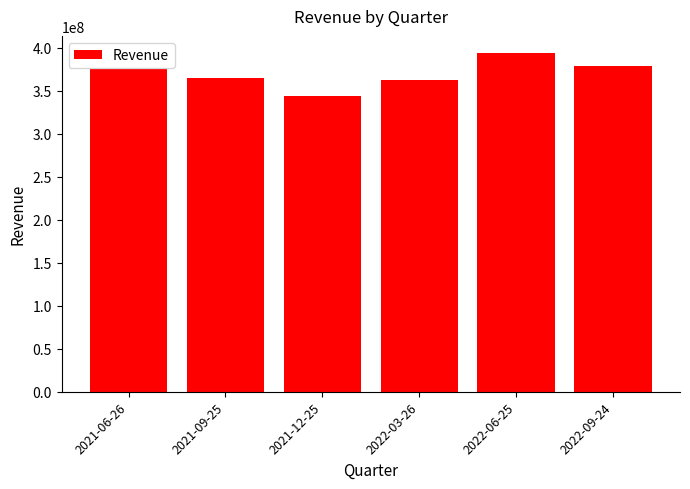

Between 2021-09-25 and 2021-06-26, which is larger?

2021-06-26